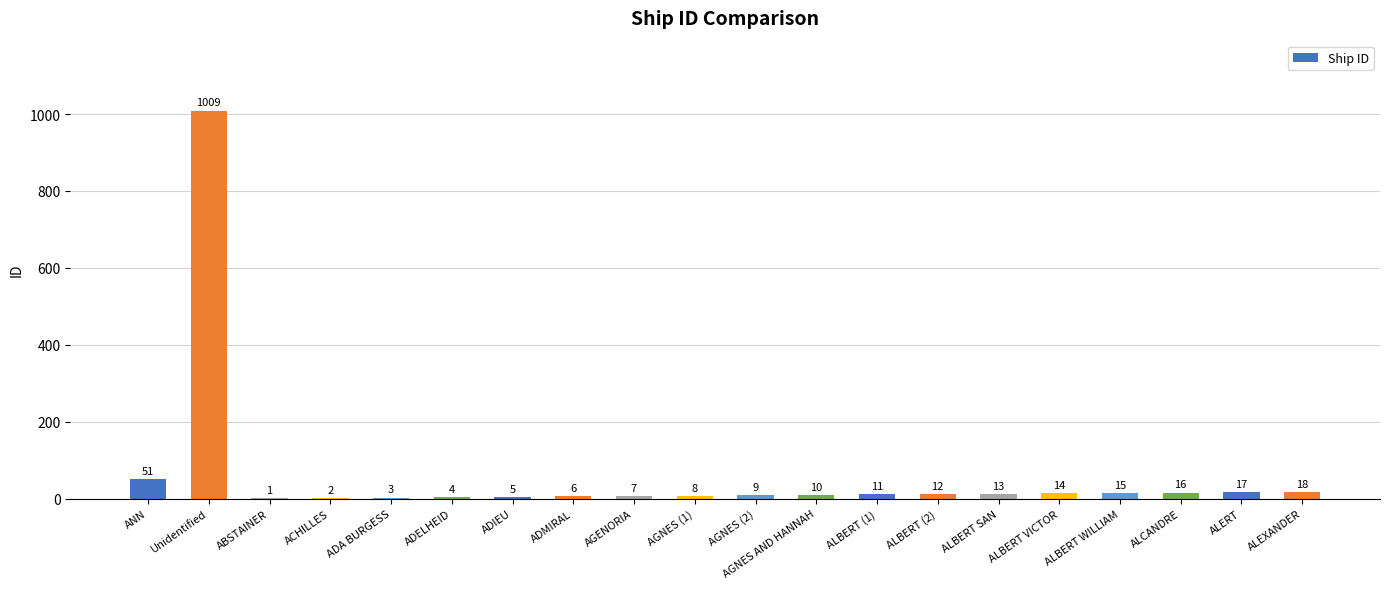

Reading left to right, what are all the values shown in this chart?

ANN=51	Unidentified=1009	ABSTAINER=1	ACHILLES=2	ADA BURGESS=3	ADELHEID=4	ADIEU=5	ADMIRAL=6	AGENORIA=7	AGNES (1)=8	AGNES (2)=9	AGNES AND HANNAH=10	ALBERT (1)=11	ALBERT (2)=12	ALBERT SAN=13	ALBERT VICTOR=14	ALBERT WILLIAM=15	ALCANDRE=16	ALERT=17	ALEXANDER=18